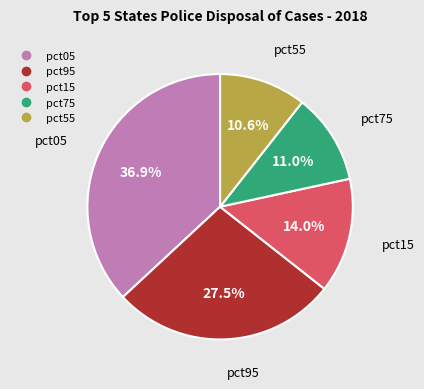

Is there a majority slice in this chart?

No